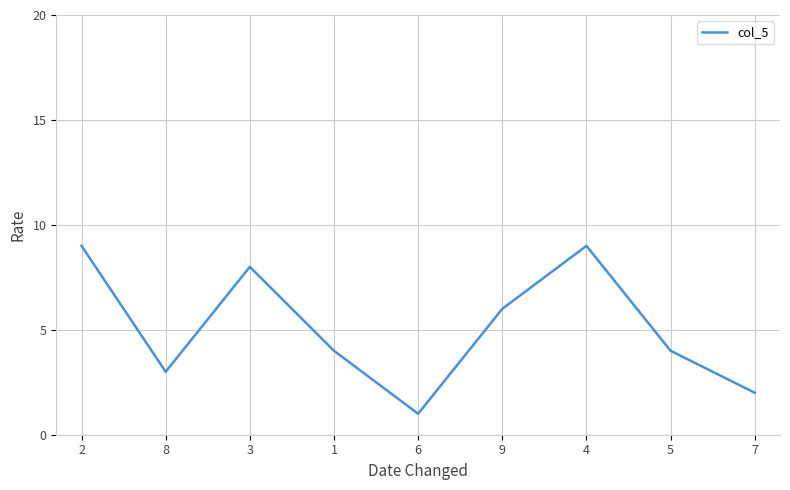

What is the sum of all values?

46